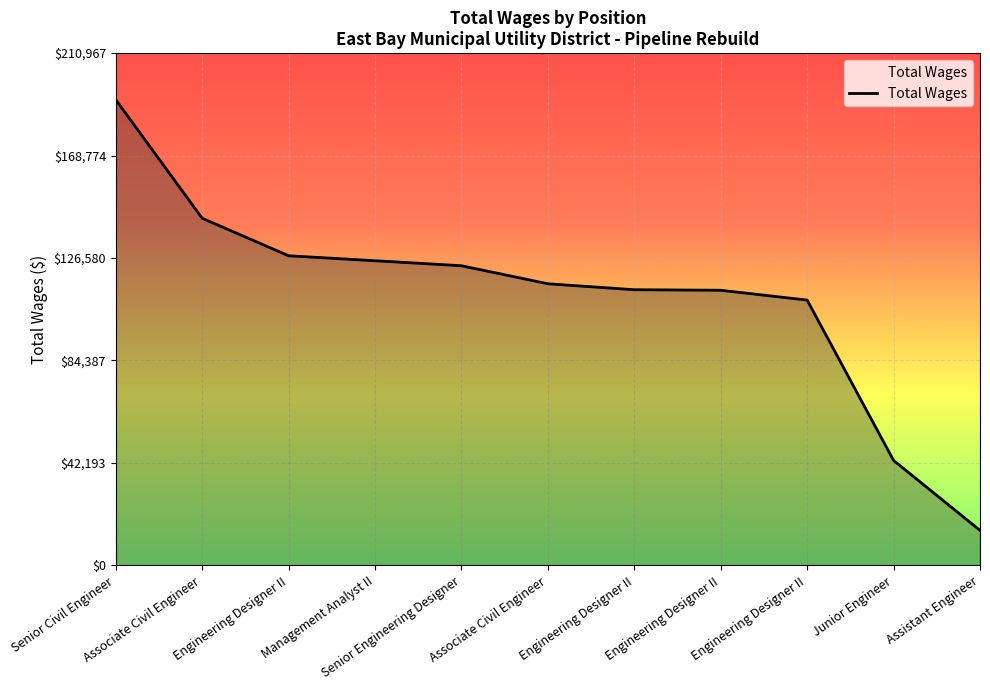

Is it true that the value at Engineering Designer II is 57371?

False